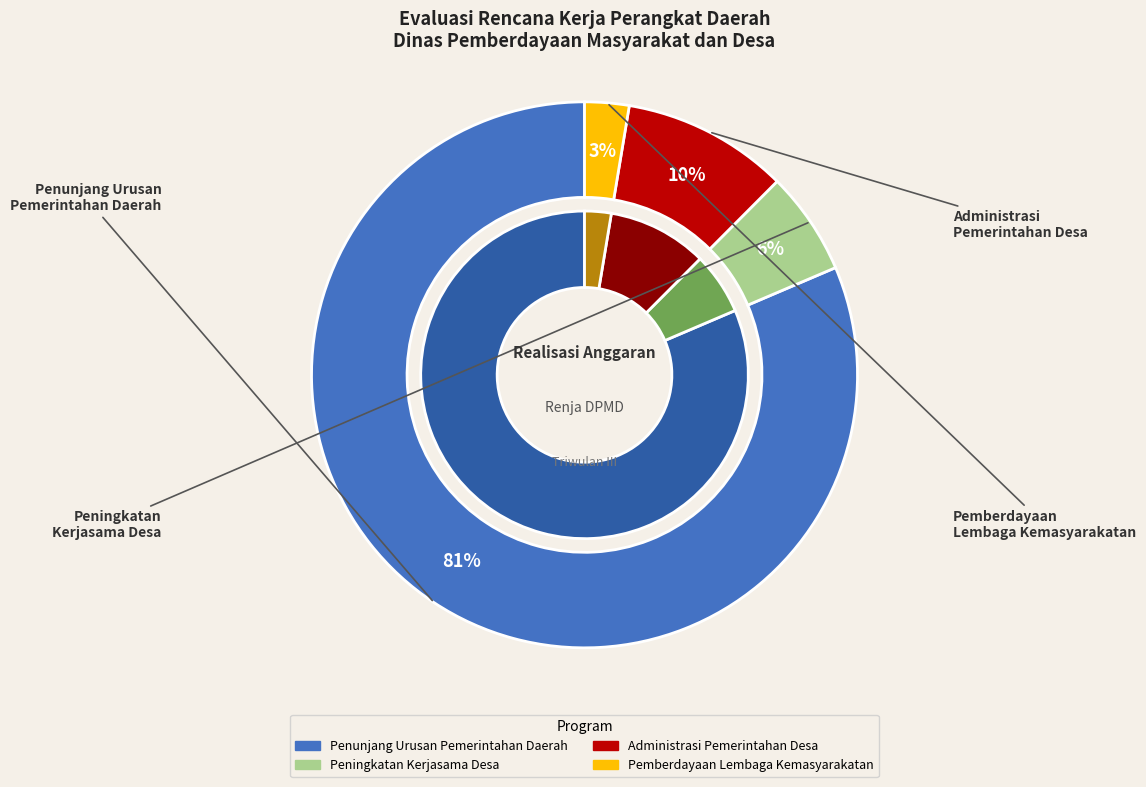

How much of the chart is everything except Program Administrasi Pemerintahan Desa?

90.2%